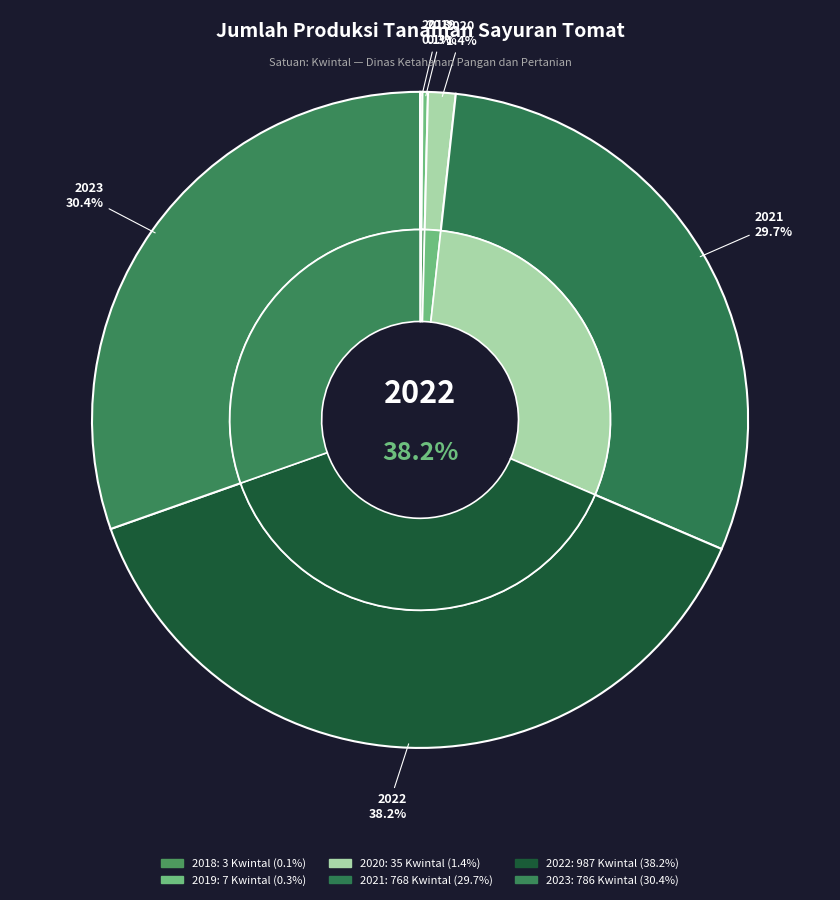

The 2021 slice represents 17% of the pie. True or false?

False